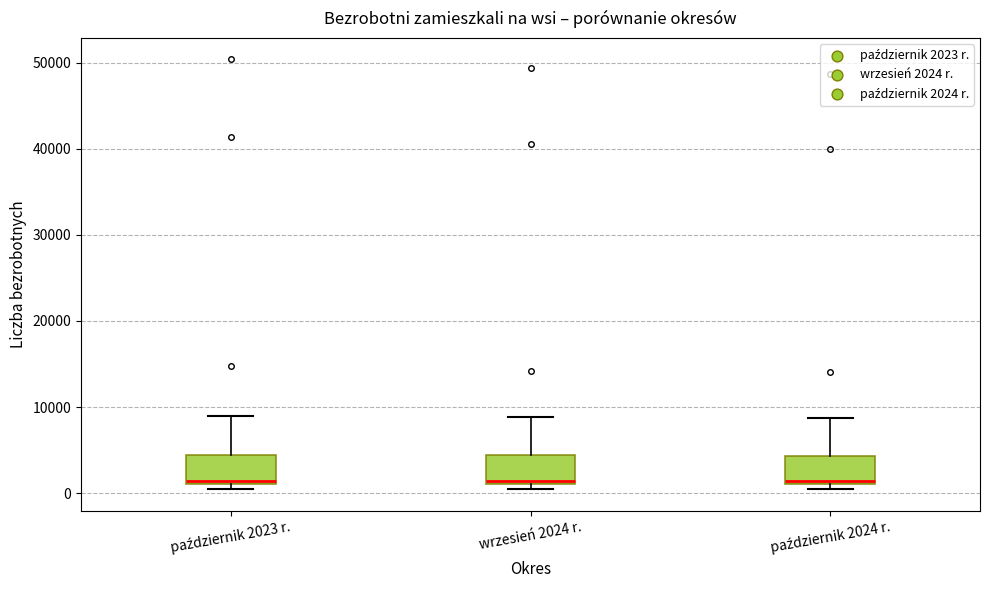

Reading left to right, transcribe this box plot: for each box, give where its median line is, the range the box spans, and where its two whiskers end, as read against the y-axis. The values are not printed on the chart, so give them approximately, as read against the axis.

październik 2023 r.: median 1000 (just above the box's lower edge), box 1000 to 4000, whiskers 0 to 9000
wrzesień 2024 r.: median 1000 (just above the box's lower edge), box 1000 to 4000, whiskers 0 to 9000
październik 2024 r.: median 1000 (just above the box's lower edge), box 1000 to 4000, whiskers 0 to 9000